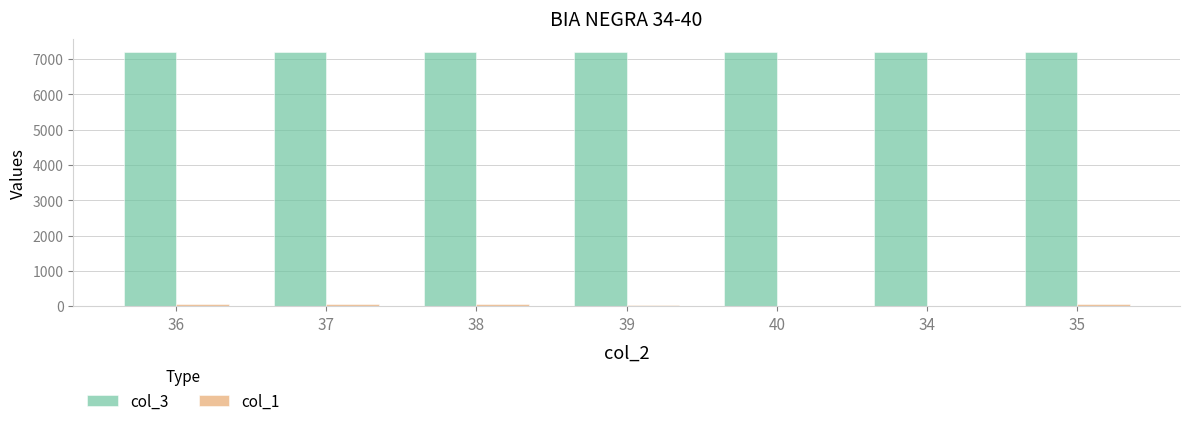

Which series has the largest total across all categories?

col_3